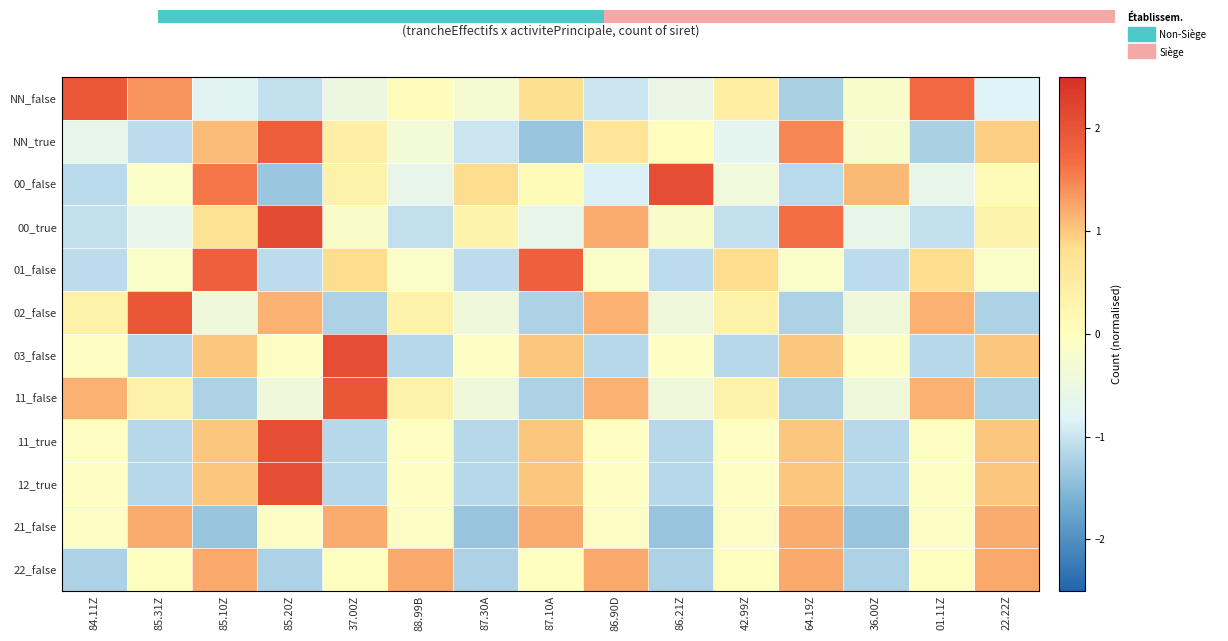

Is the value of 12_true at 84.11Z greater than the value of 11_true at 84.11Z?

No